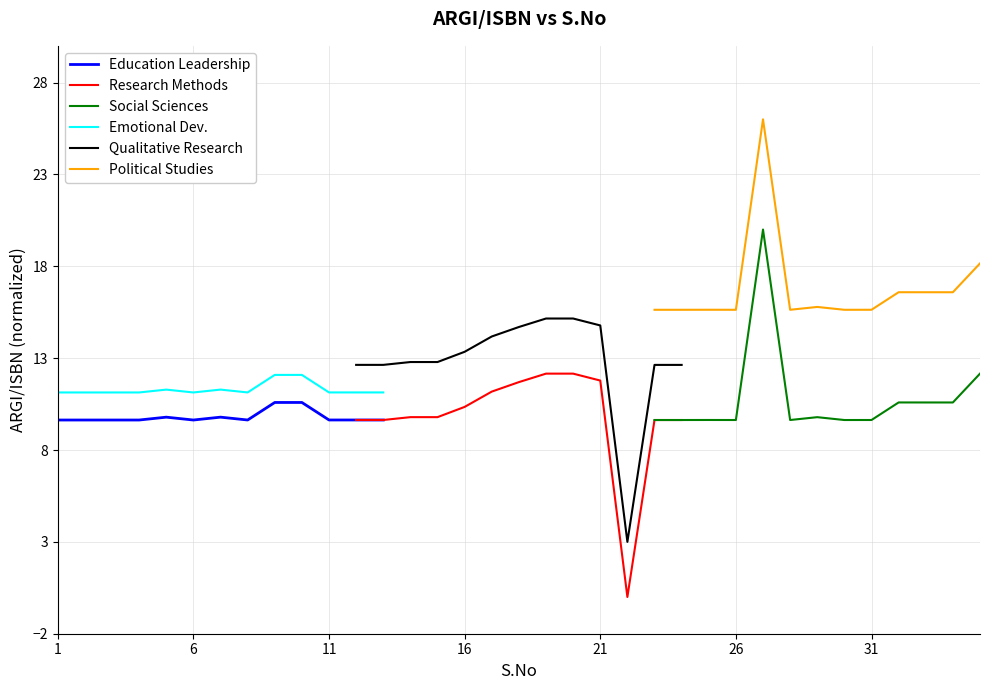

True or false: Research Methods and Qualitative Research cross at least once.

False